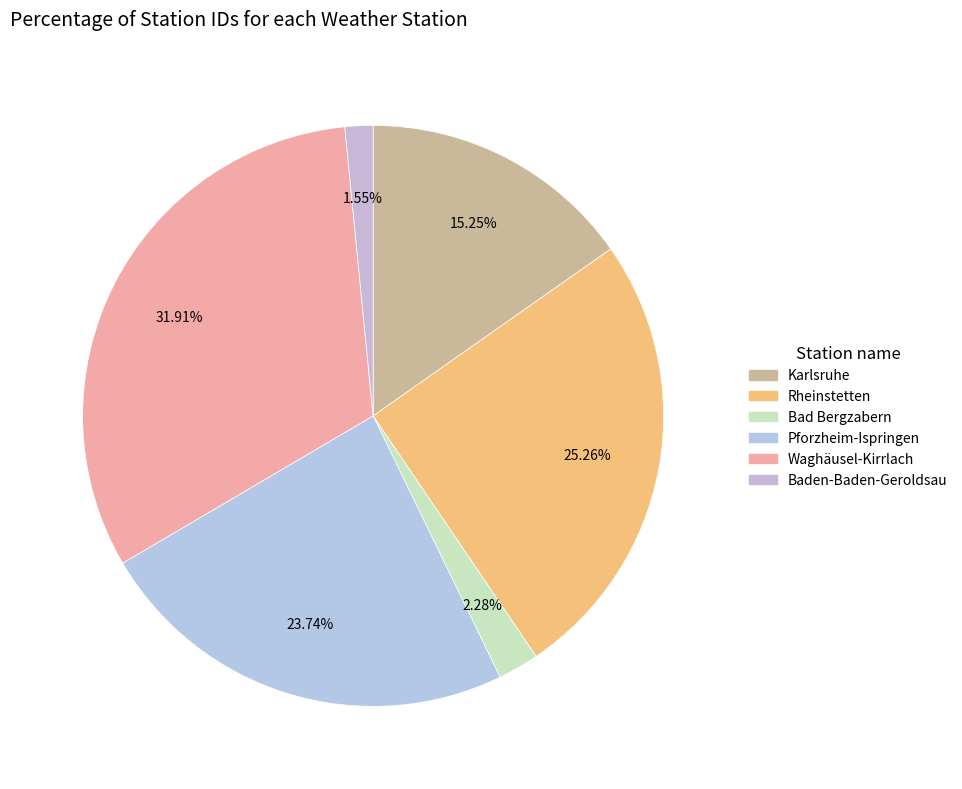

Combined, do Waghäusel-Kirrlach and Bad Bergzabern account for over 50%?

No